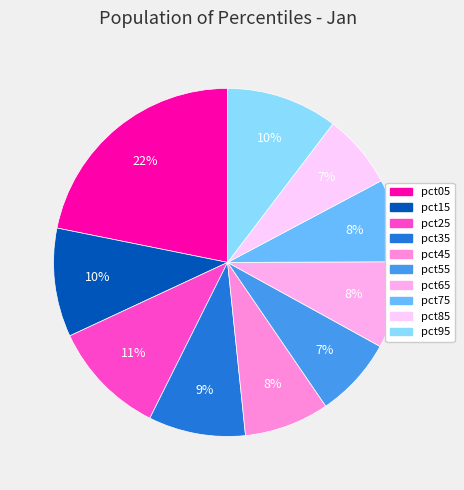

Combined, do pct55 and pct05 account for over 50%?

No